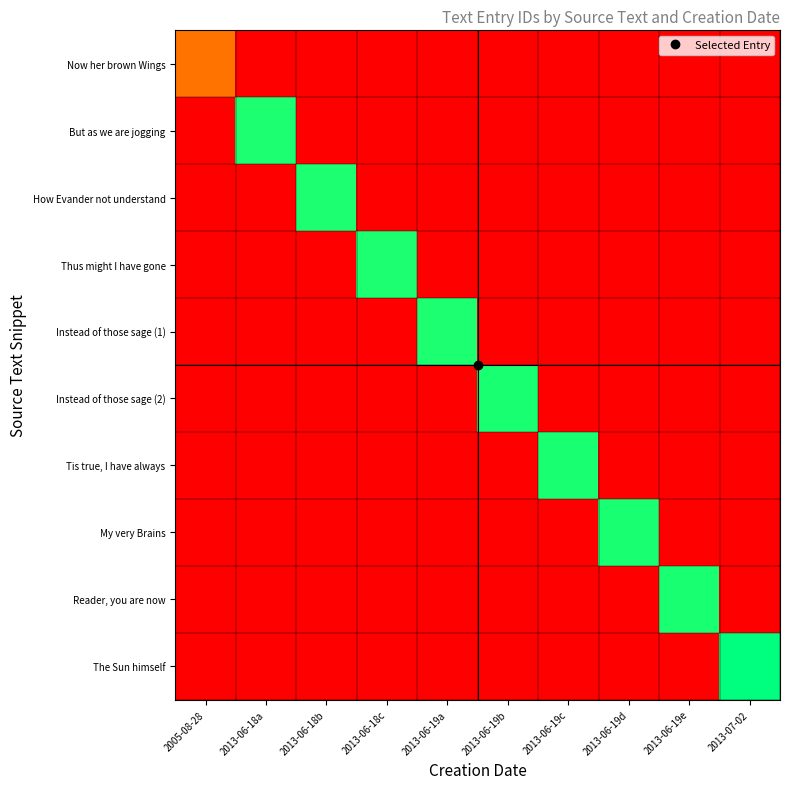

What is the spread (max minus min) of values at 2013-06-19c?

15822